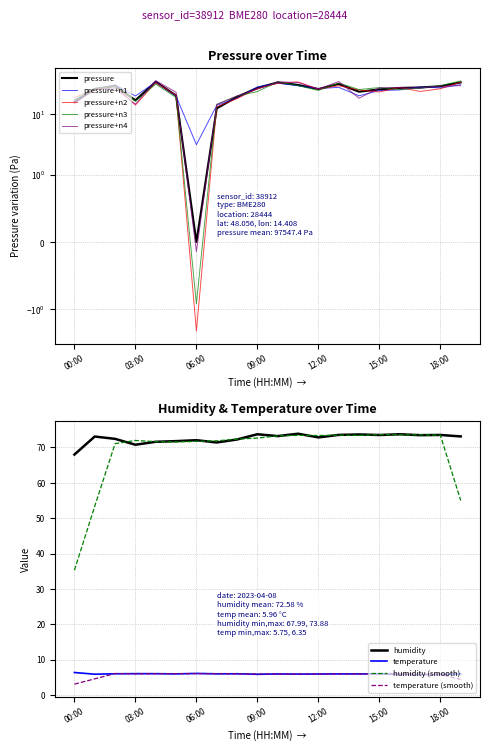

Which series changed the most between 10:00 and 17:00?

pressure